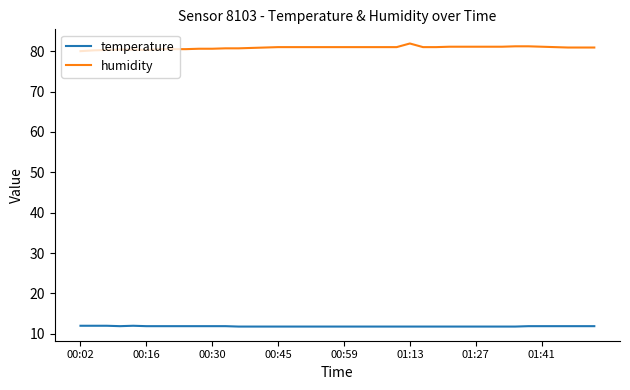

Which series has the largest total across all categories?

humidity